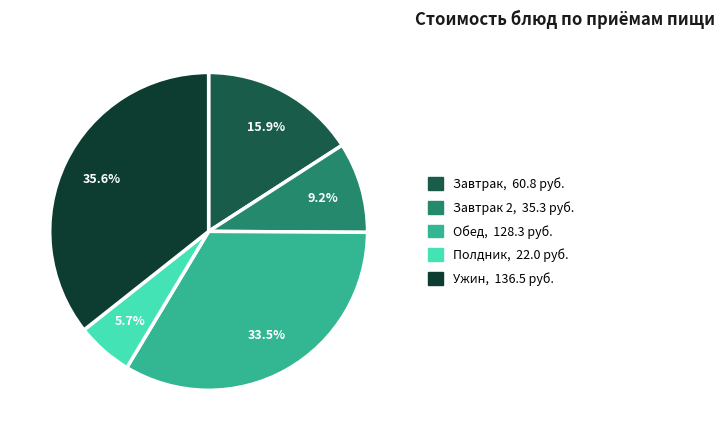

Is there a majority slice in this chart?

No